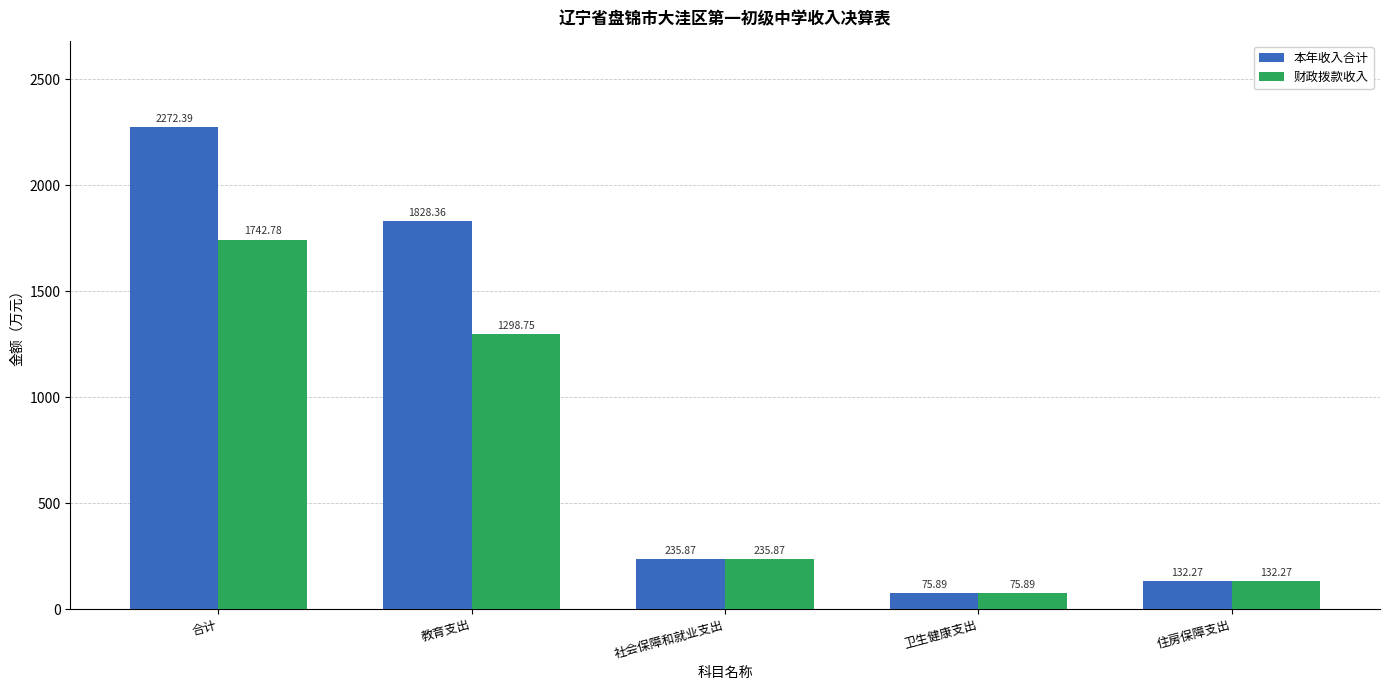

What are all the series names shown in the legend?

本年收入合计, 财政拨款收入